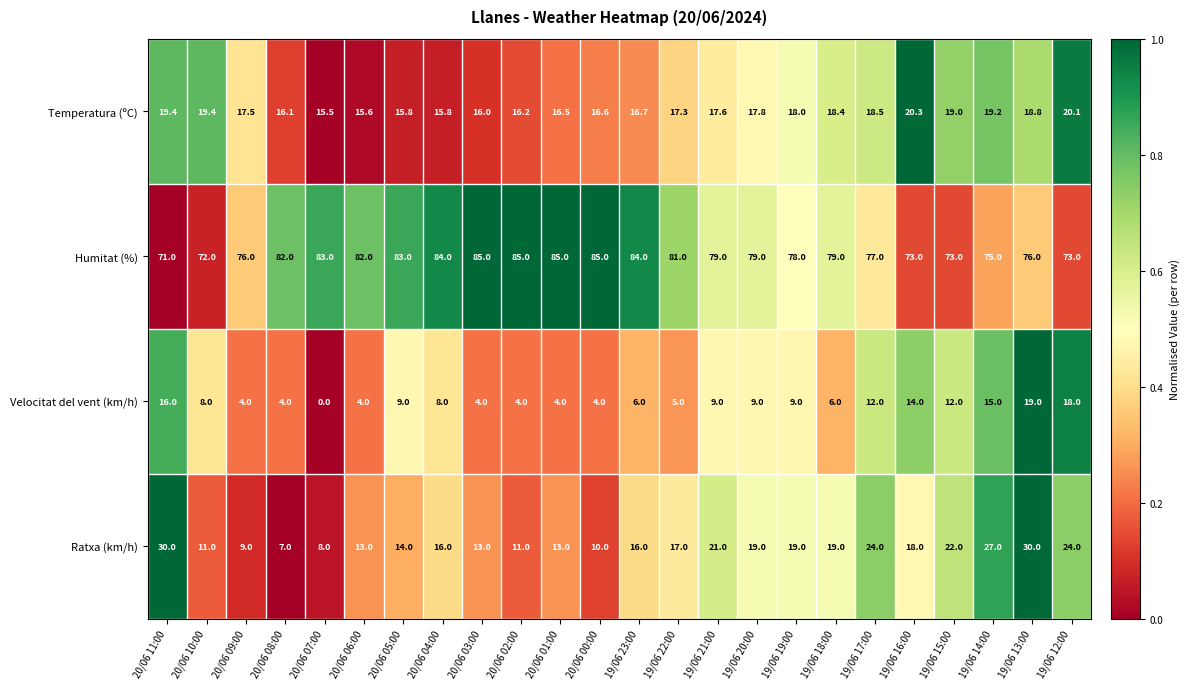

At which label is Temperatura (ºC) closest to 17?

19/06 23:00